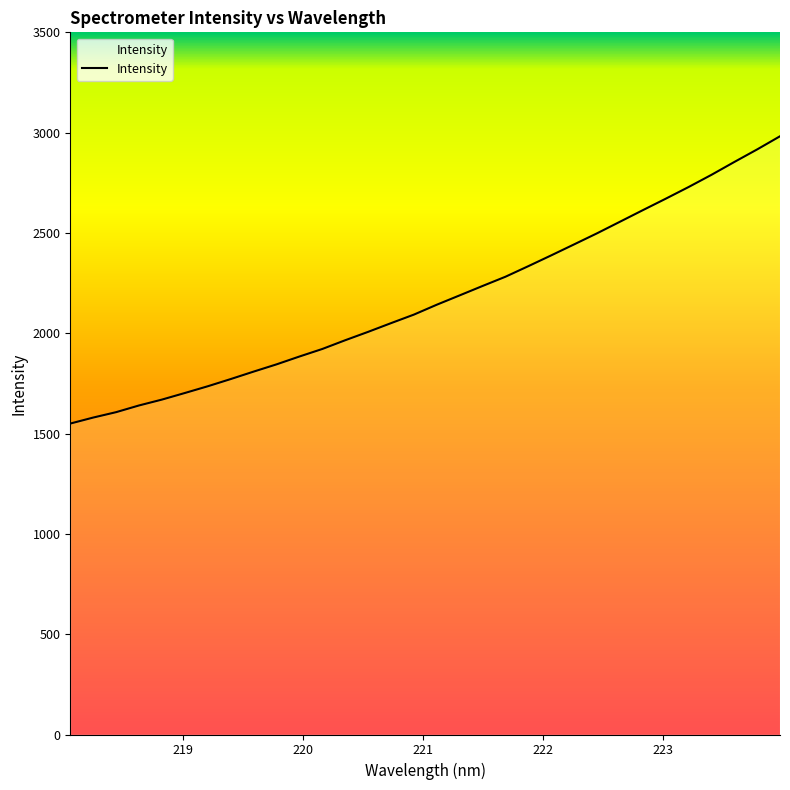

What is the difference between the maximum and minimum values?

1432.0